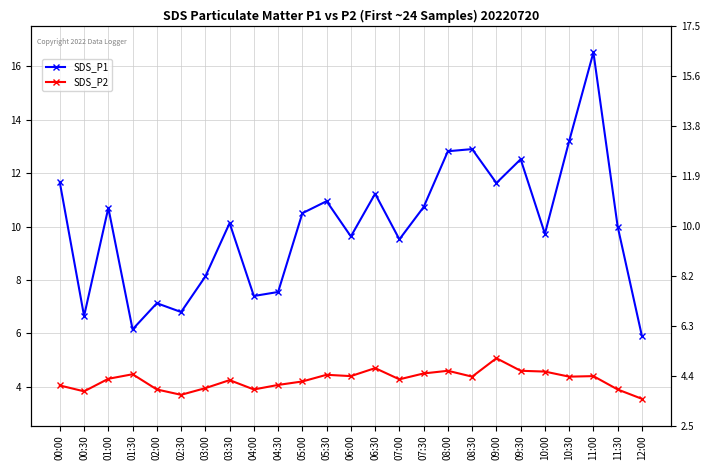

Where does the SDS_P1 series first go above 10?

00:00